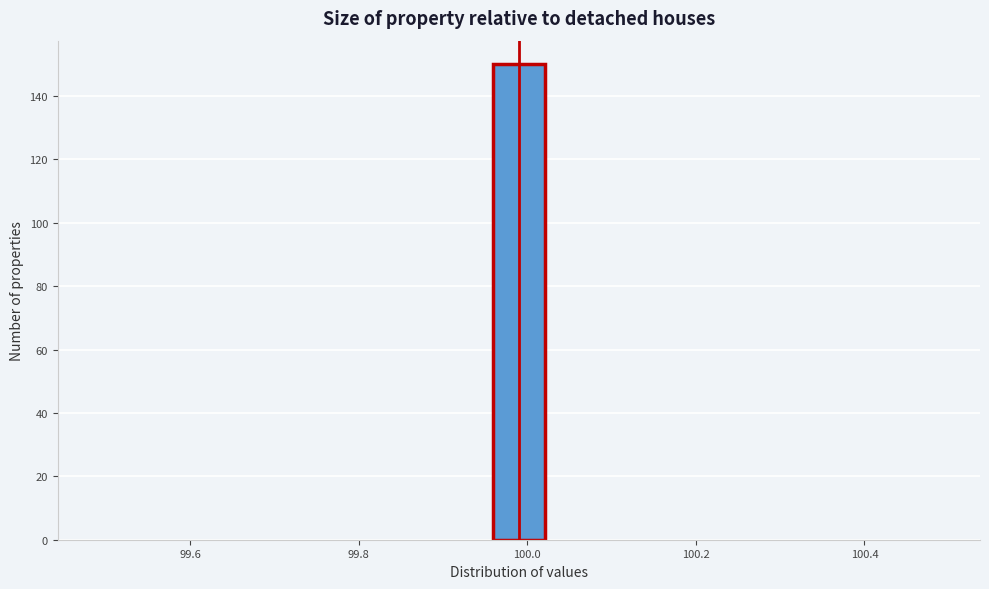

Around what value on the x-axis is the tallest bar? Give the approximate position of its centre, as read against the axis.

100.00